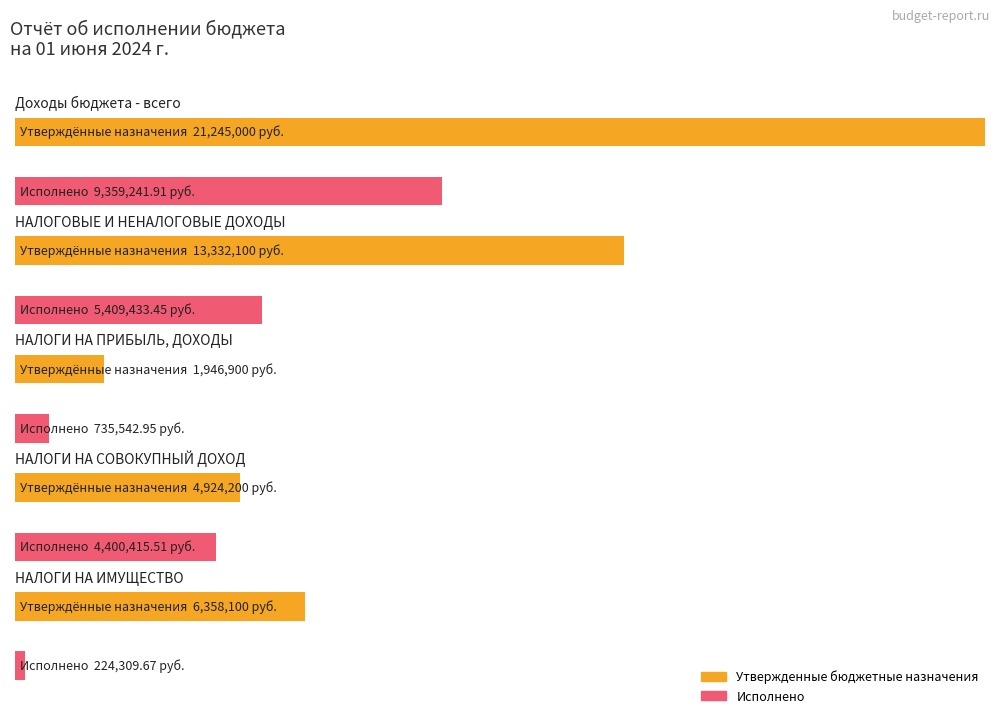

What is the spread (max minus min) of values at НАЛОГОВЫЕ И НЕНАЛОГОВЫЕ ДОХОДЫ?

7922666.5